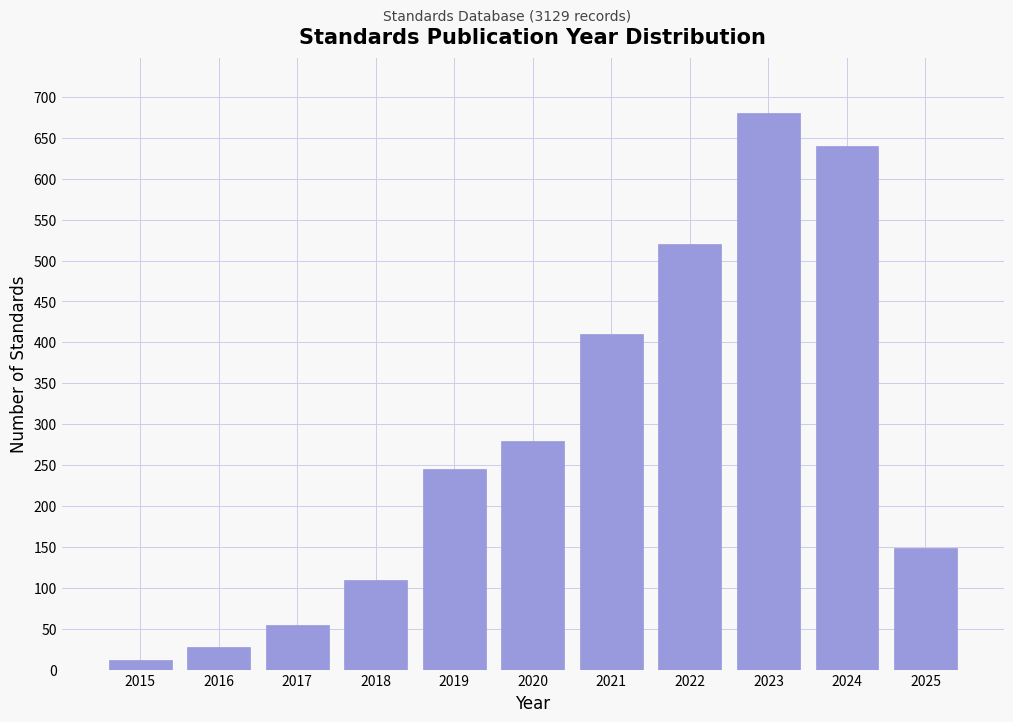

Reading left to right, transcribe all the data shown in this chart.

12	28	55	110	245	280	410	520	680	640	149